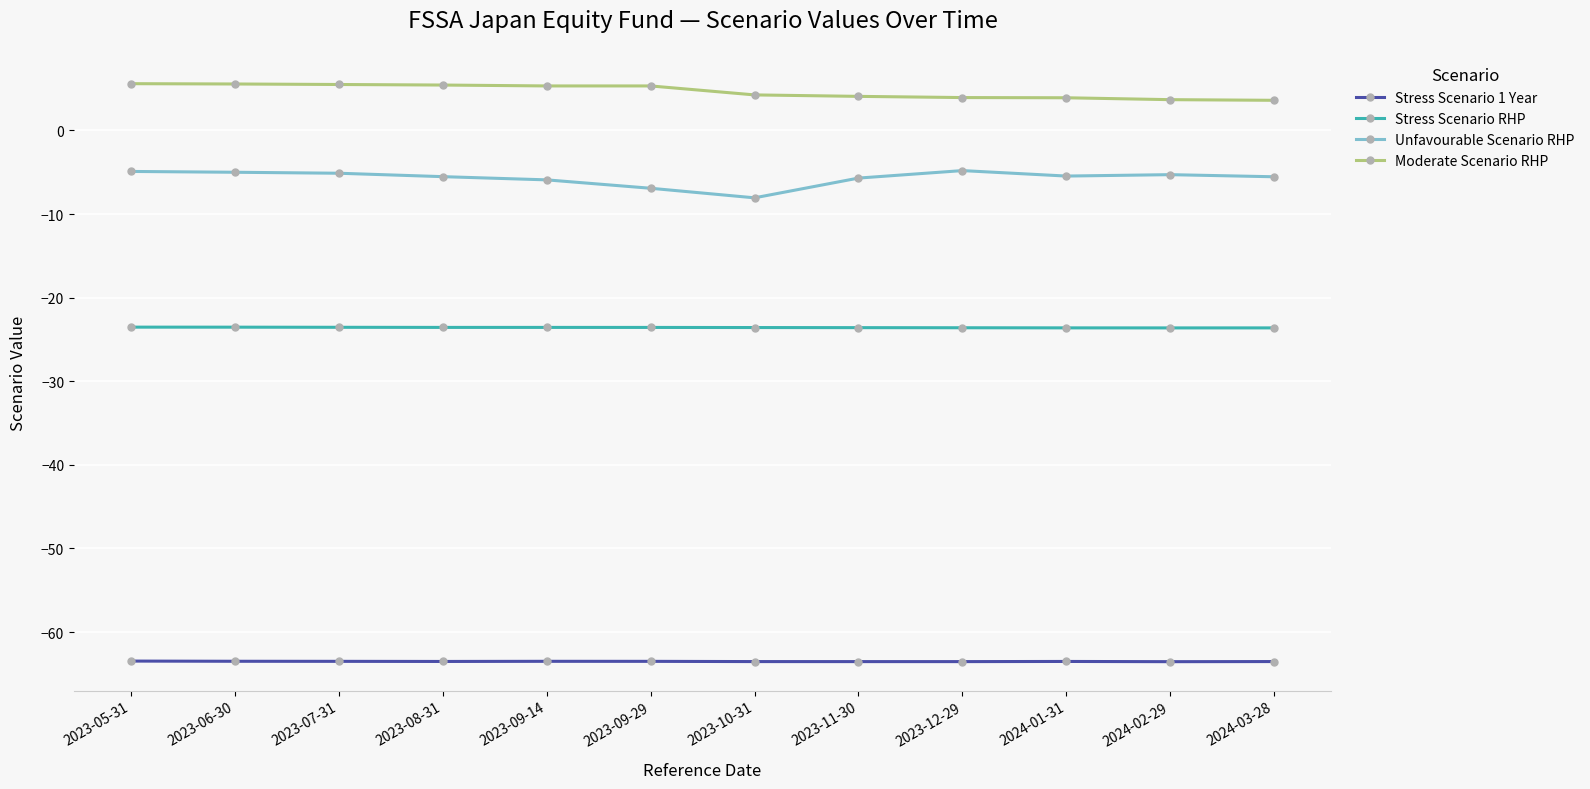

What is the total value across all series at 2023-06-30?

-86.5